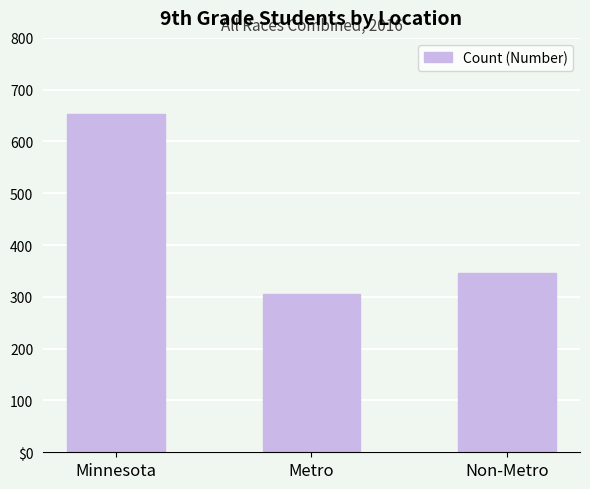

What is the greatest value displayed?

653